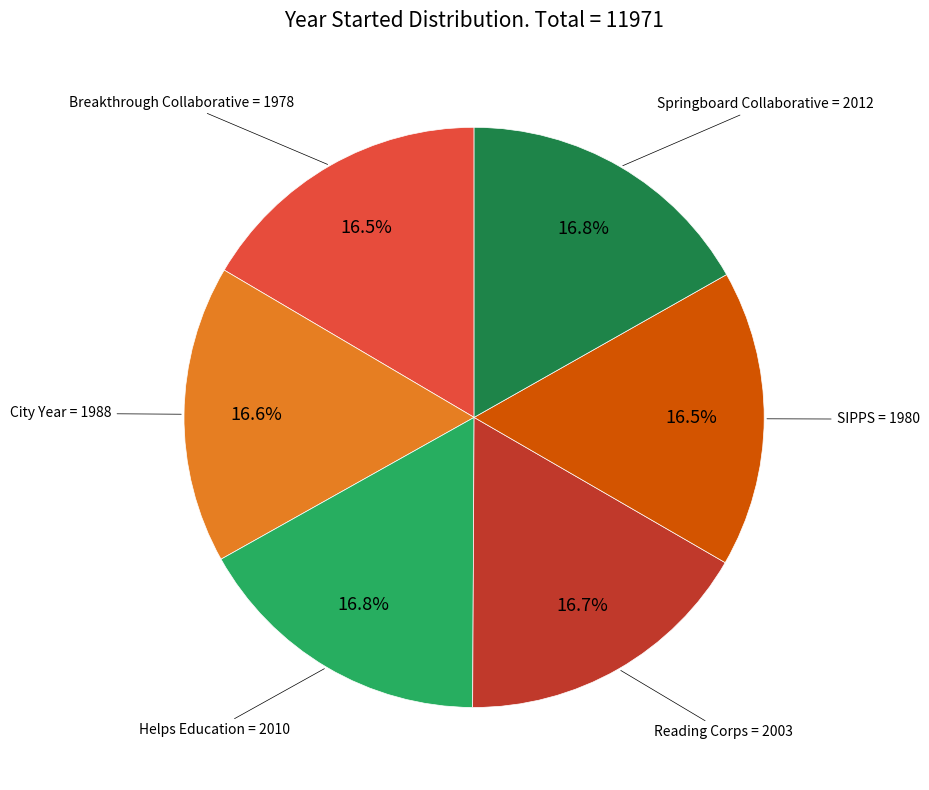

Is there a majority slice in this chart?

No